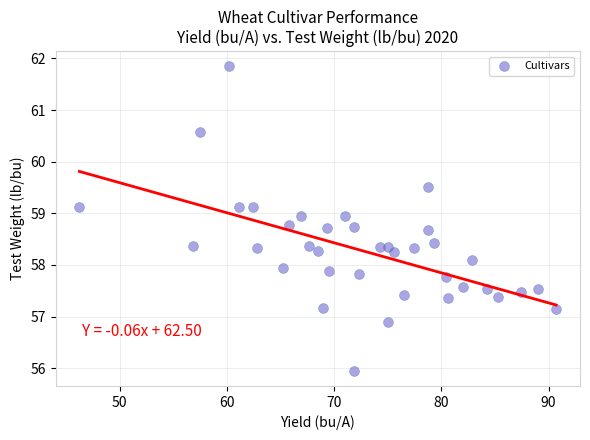

What is the range of X values (max minus min)?

44.5